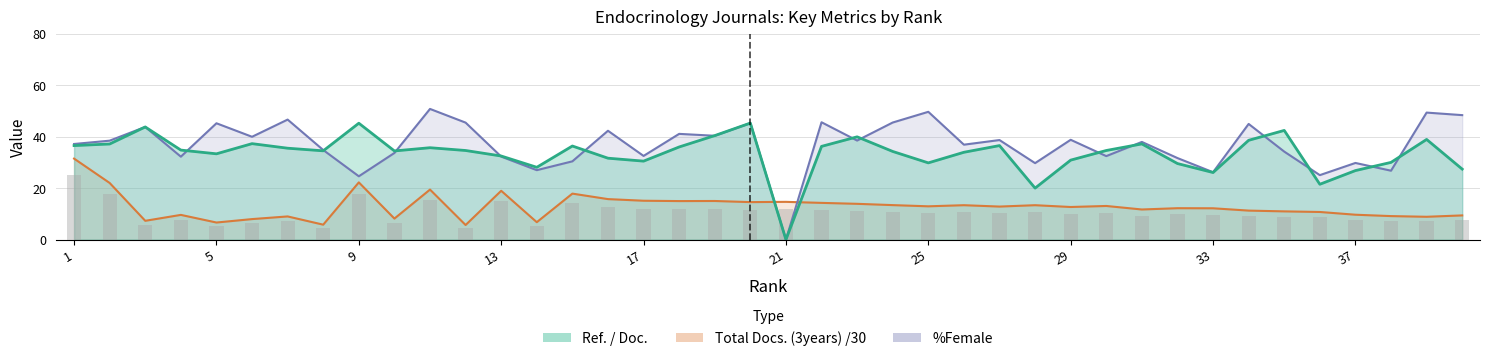

How many categories are shown in the chart?

40